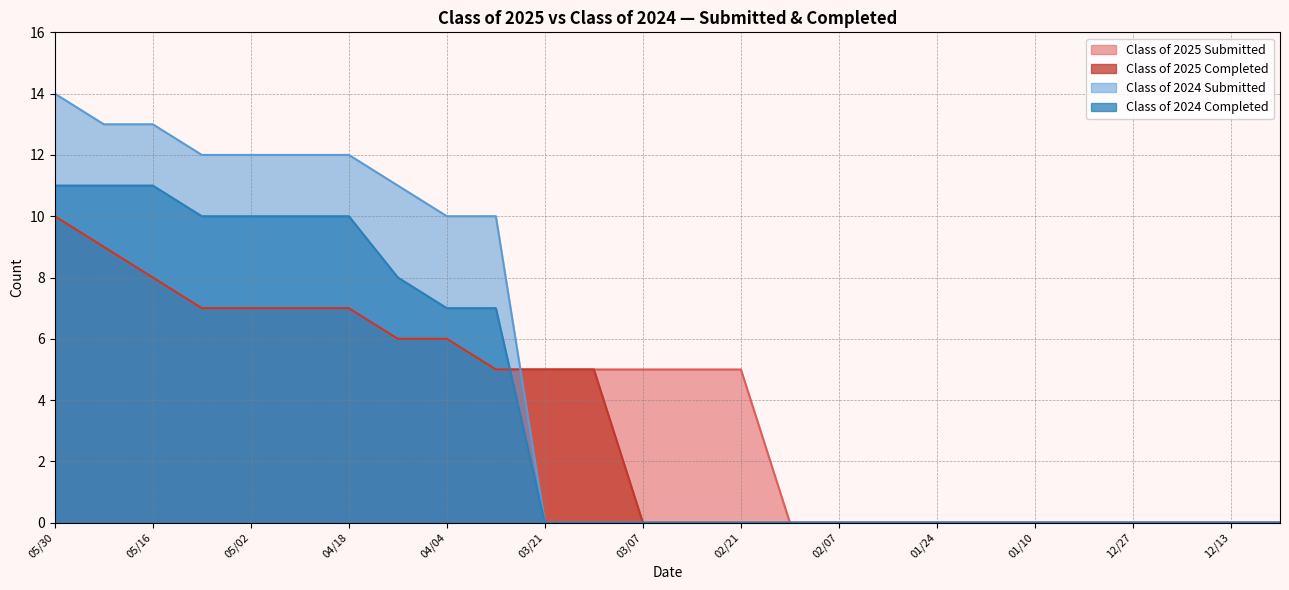

Which has a higher value, 03/14 or 12/27?

03/14